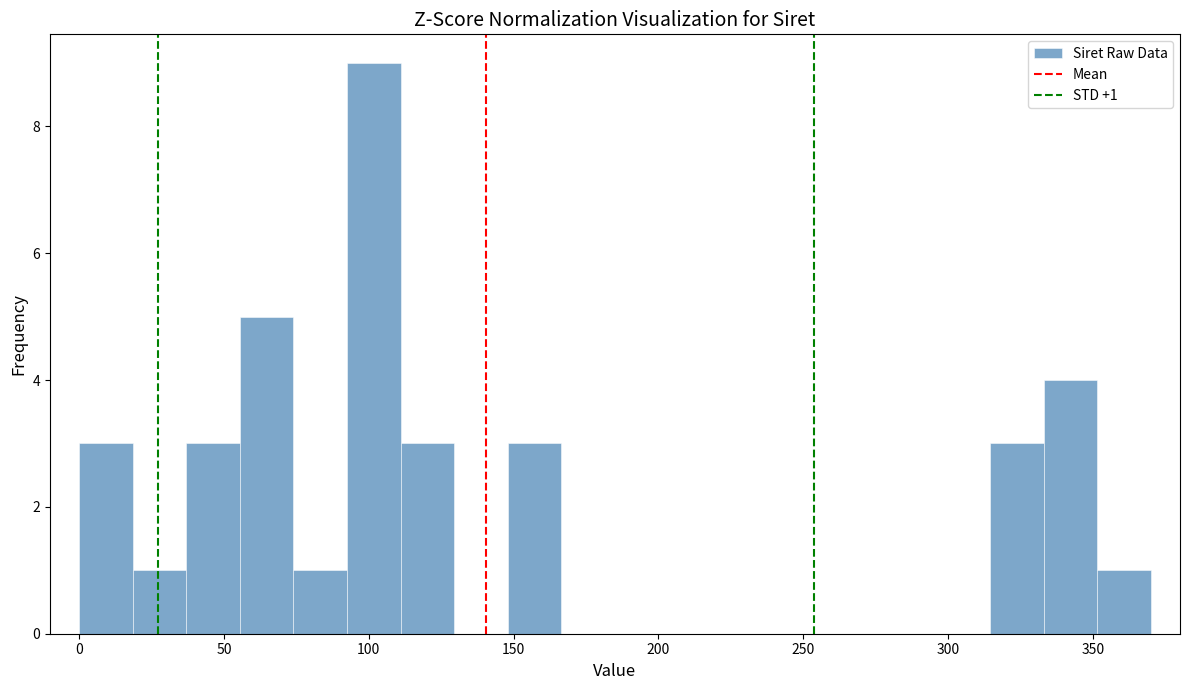

Around what value on the x-axis is the tallest bar? Give the approximate position of its centre, as read against the axis.

100